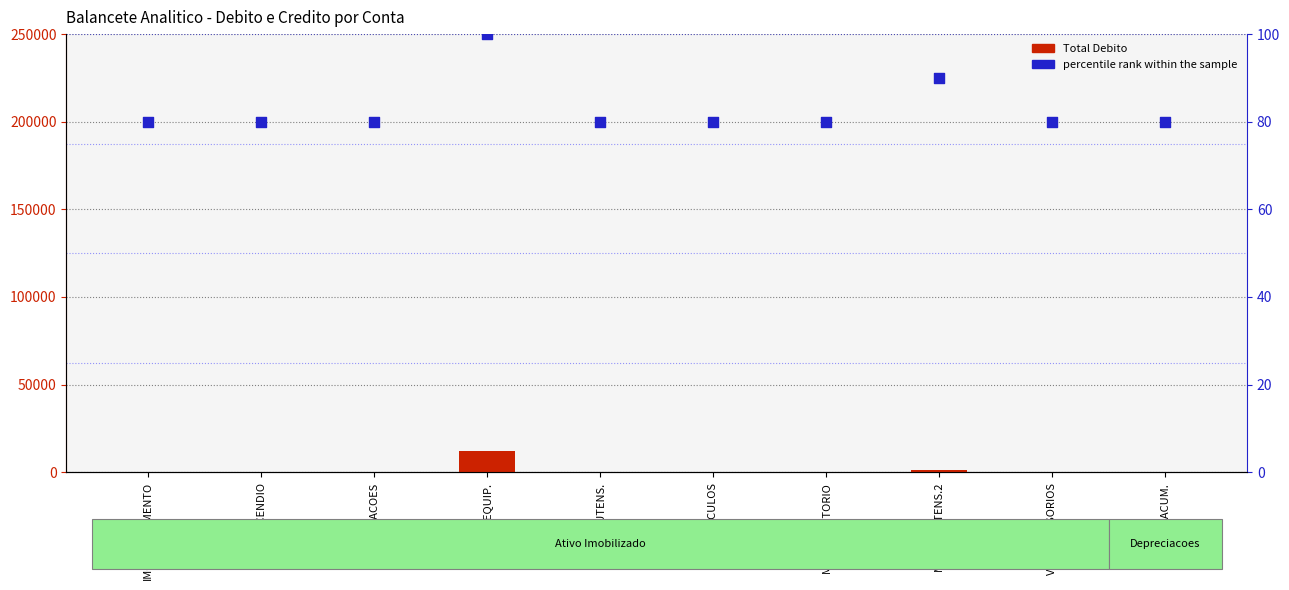

Which series has the widest spread of Y values?

Total Debito